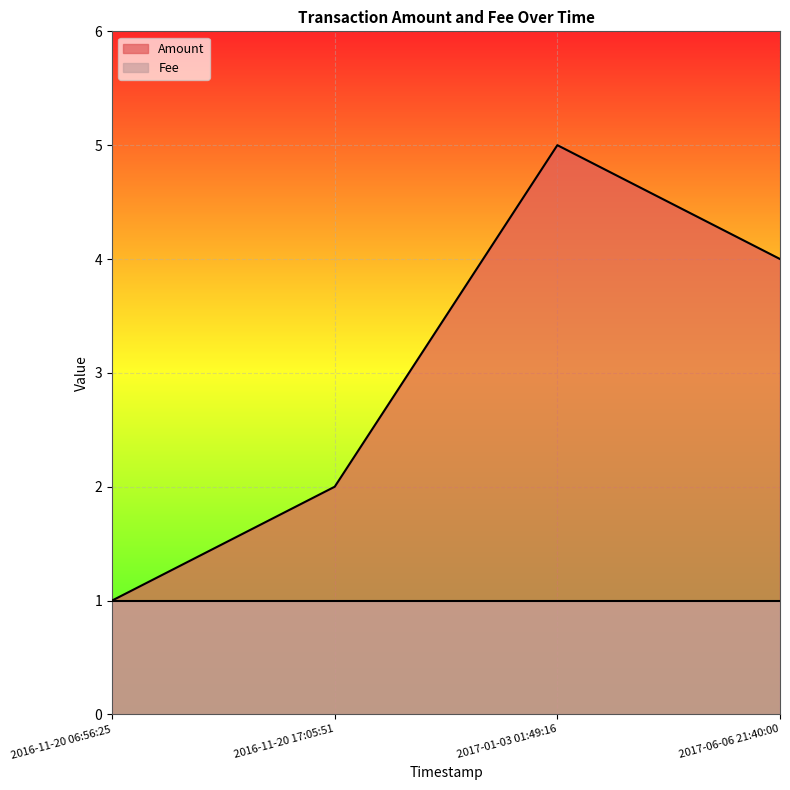

Which label corresponds to the smallest value in the chart?

2016-11-20 06:56:25